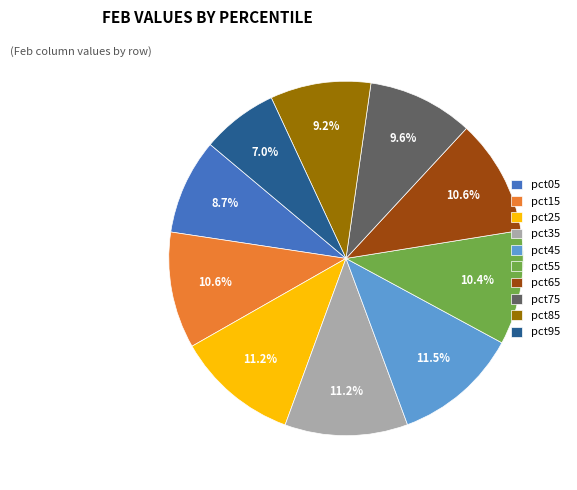

Is pct95 the majority of the pie?

No